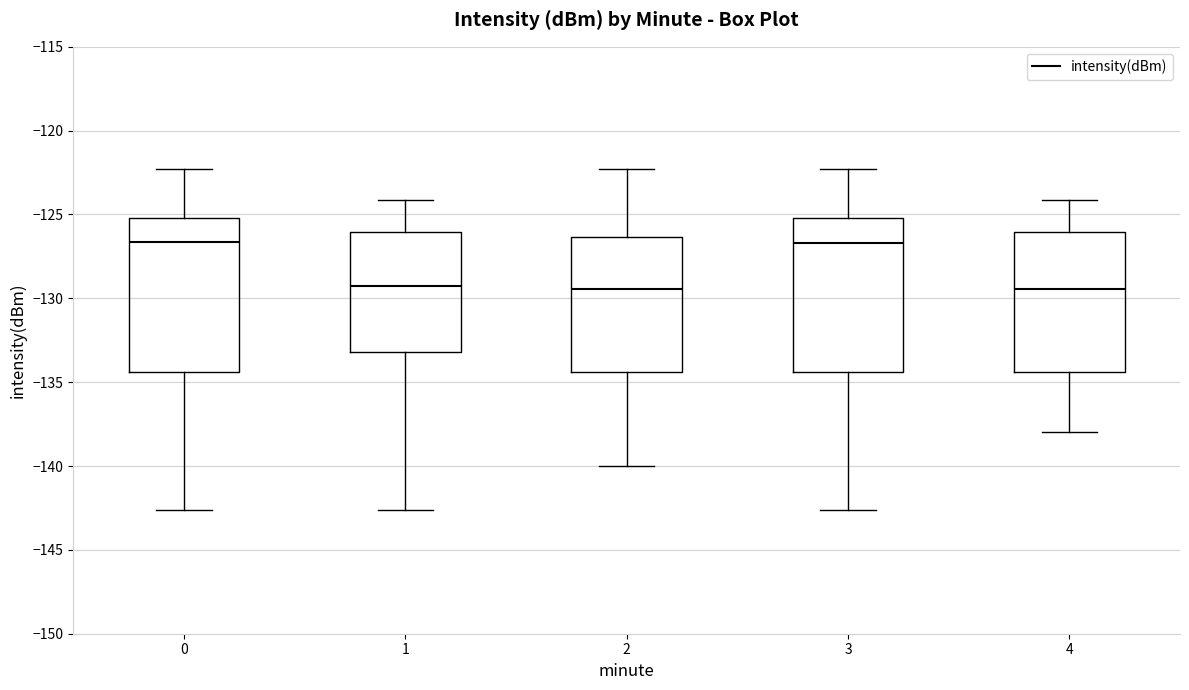

Reading left to right, read every box against the y-axis: the position of its median line, the range the box covers, and the ends of its whiskers. The values are not printed on the chart, so give them approximately, as read against the axis.

0: median -126.5, box -134.5 to -125.0, whiskers -142.5 to -122.5
1: median -129.0, box -133.0 to -126.0, whiskers -142.5 to -124.0
2: median -129.5, box -134.5 to -126.5, whiskers -140.0 to -122.5
3: median -126.5, box -134.5 to -125.0, whiskers -142.5 to -122.5
4: median -129.5, box -134.5 to -126.0, whiskers -138.0 to -124.0